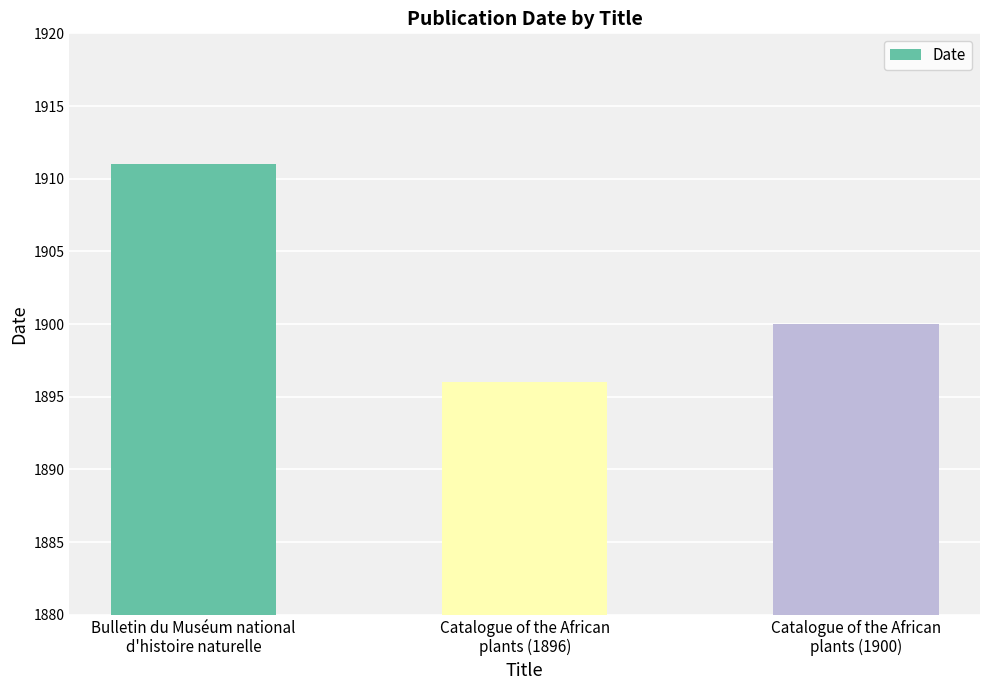

Rank the categories by value from lowest to highest.

Catalogue of the African
plants (1896), Catalogue of the African
plants (1900), Bulletin du Muséum national
d'histoire naturelle